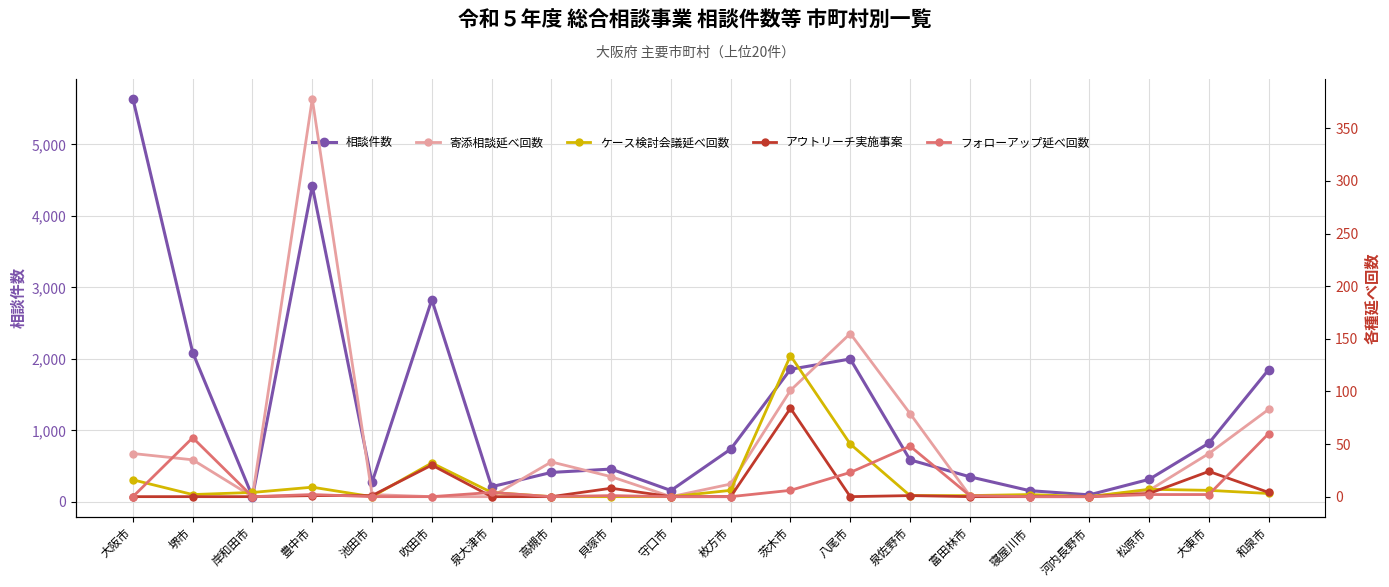

Rank the categories by アウトリーチ実施事案 value from highest to lowest.

茨木市, 吹田市, 大東市, 貝塚市, 和泉市, 松原市, 豊中市, 池田市, 泉佐野市, 大阪市, 堺市, 岸和田市, 泉大津市, 高槻市, 守口市, 枚方市, 八尾市, 富田林市, 寝屋川市, 河内長野市